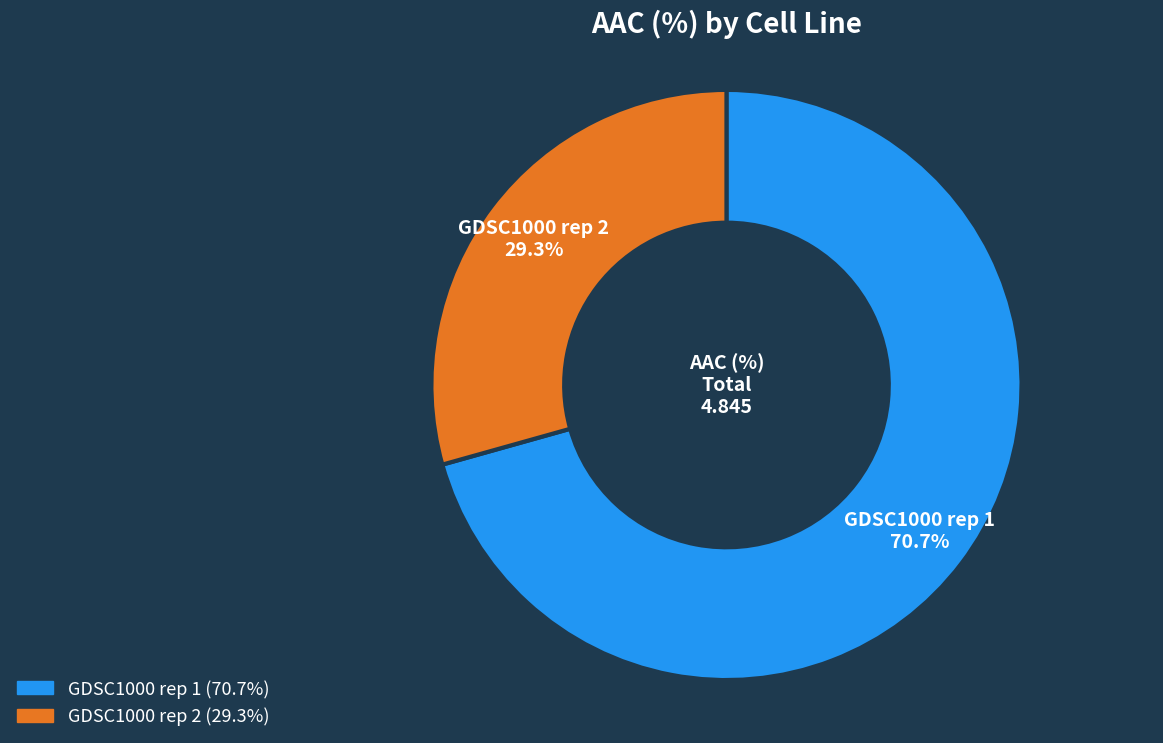

Count the number of slices in the pie.

2